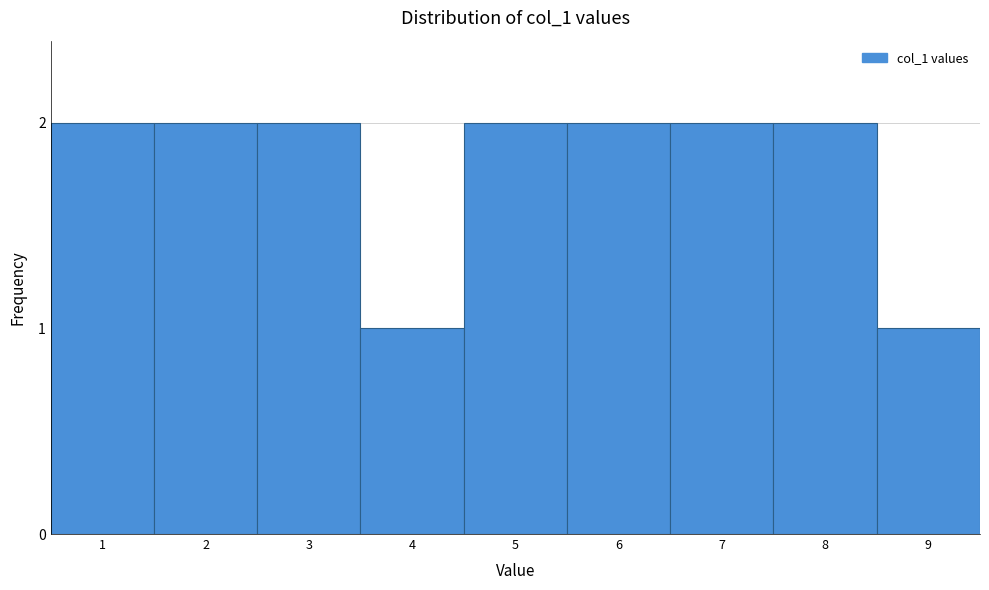

Reading right to left, list all the values displayed in this chart.

9=1	8=2	7=2	6=2	5=2	4=1	3=2	2=2	1=2